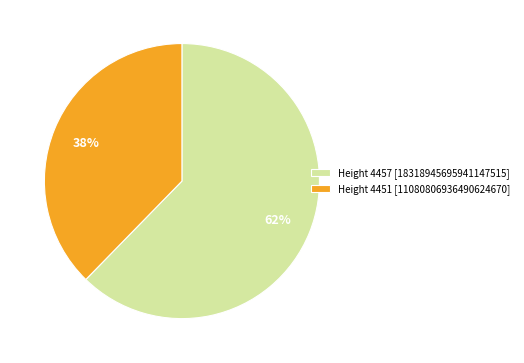

Which has a higher value, Height 4457 [18318945695941147515] or Height 4451 [11080806936490624670]?

Height 4457 [18318945695941147515]